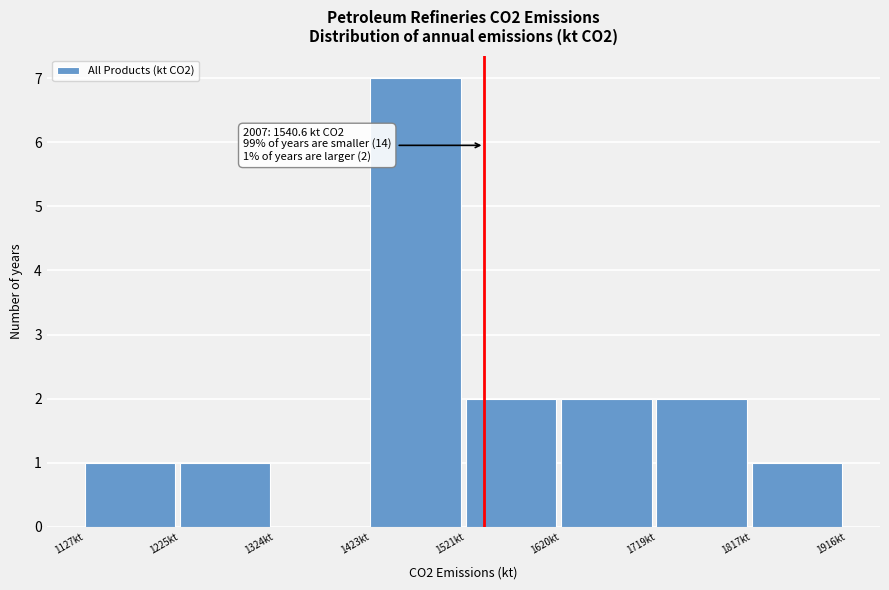

Over which range of the x-axis is the bar tallest?

1420 to 1520